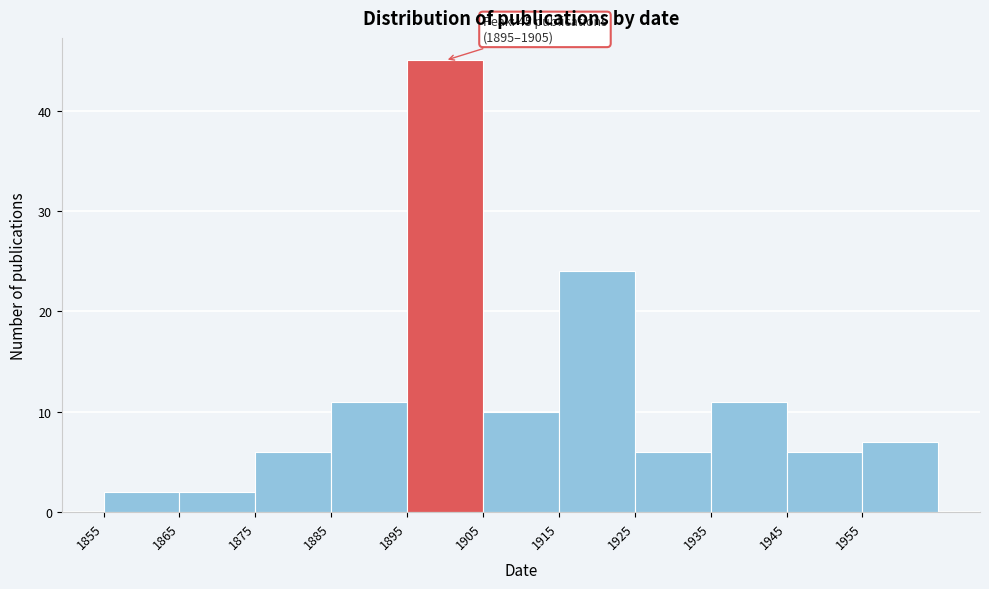

Which range on the x-axis has the tallest bar?

1895 to 1905